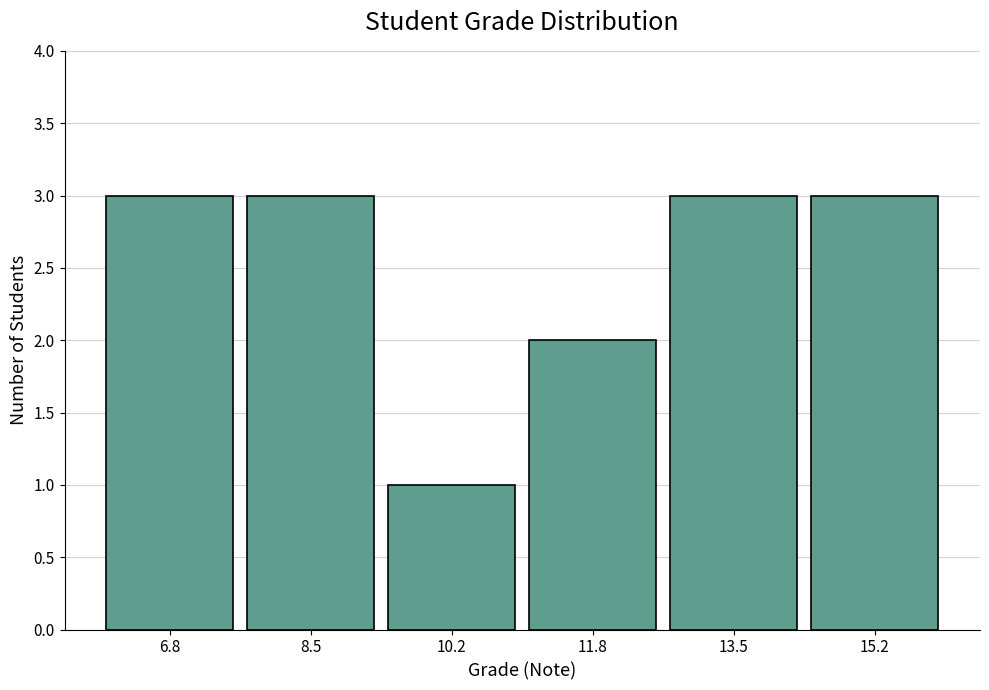

How tall is the bar that spans 6.0 to 7.6 on the x-axis? Neither the bar edges nor the heights are printed on the chart, so give them approximately, as read against the axes.

3